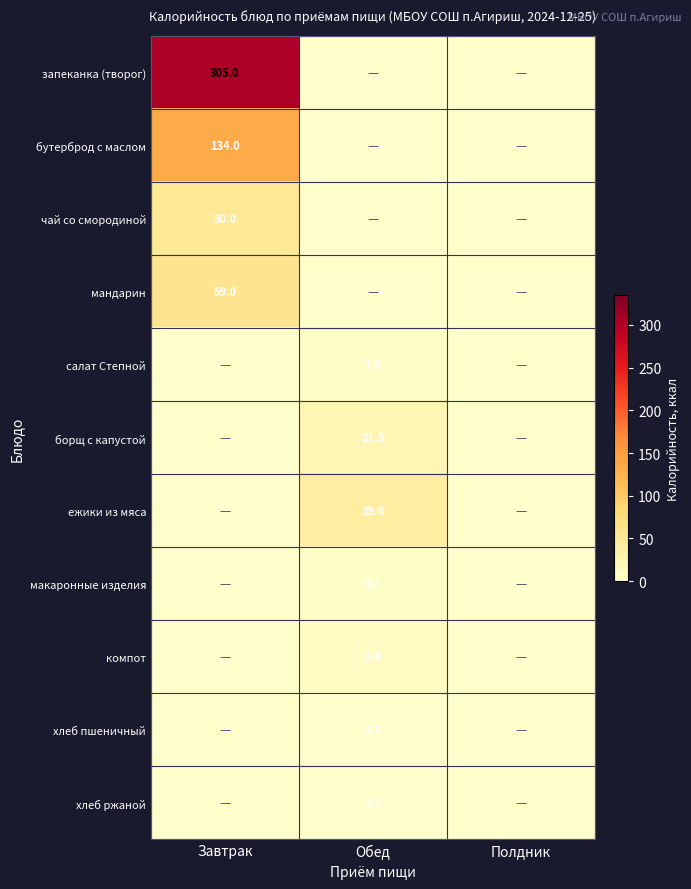

Is it true that борщ с капустой equals 13.0 at Завтрак?

False